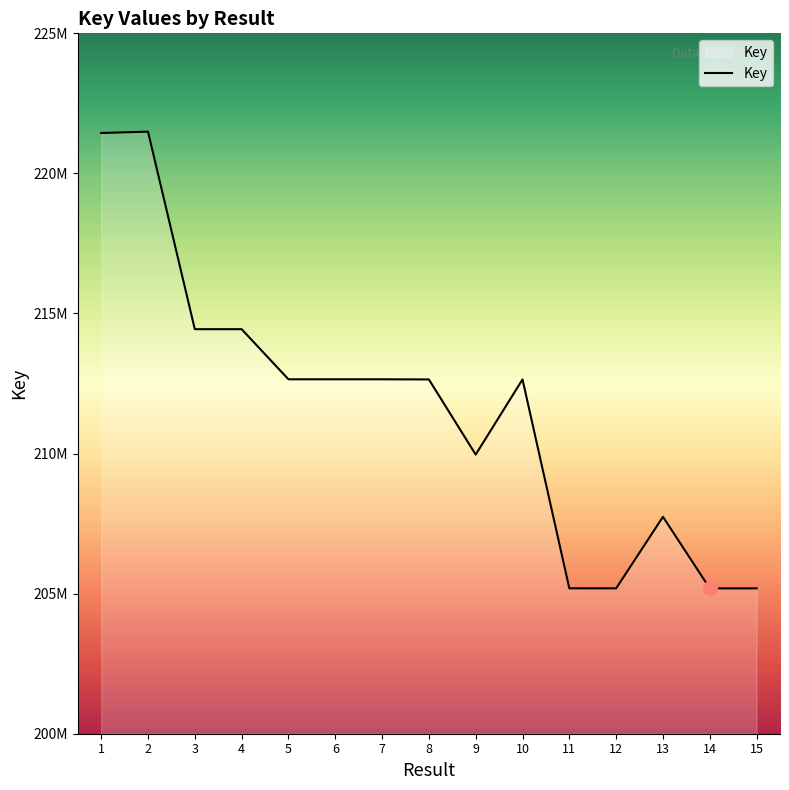

What is the difference between the maximum and minimum values?

16301975